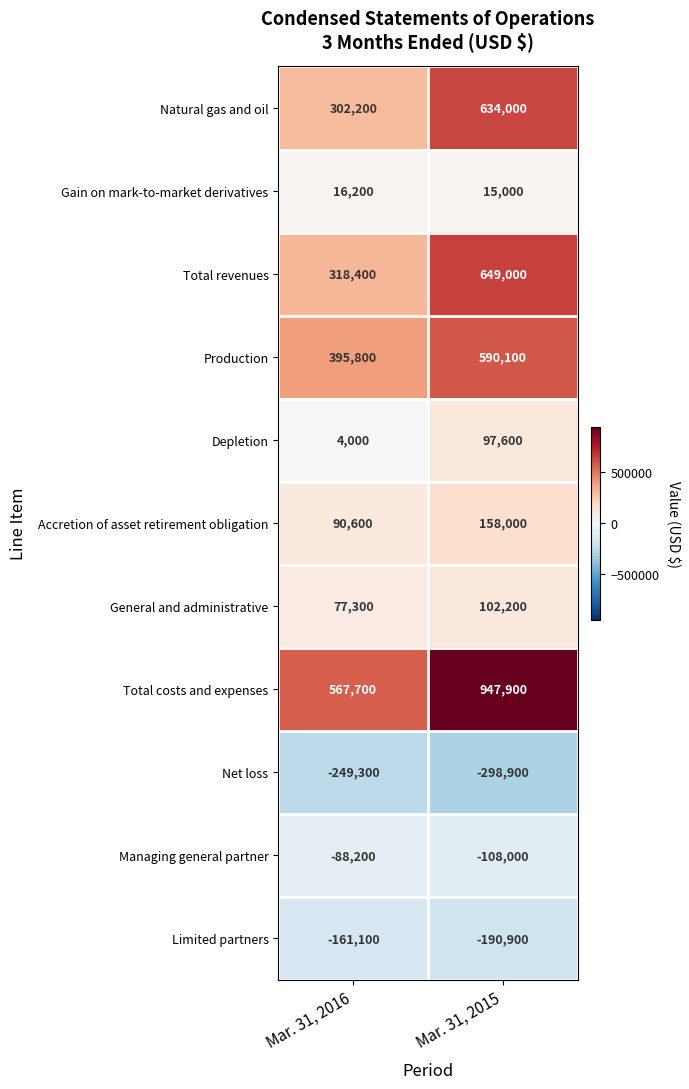

What is the maximum value shown in the chart?

947900